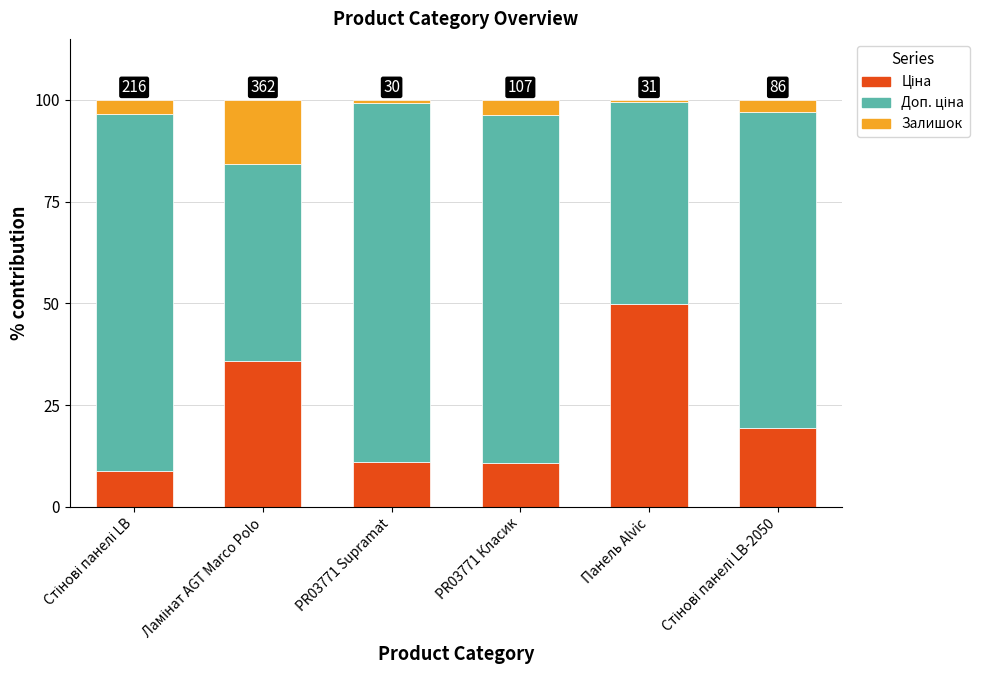

What is the total value across all series at PR03771 Класик?

100.0